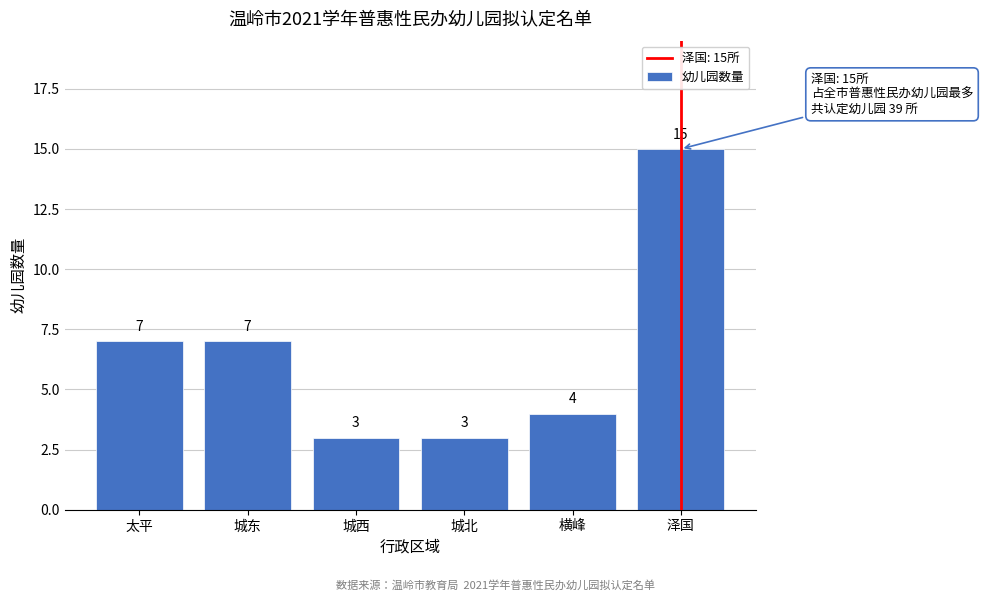

Reading left to right, list all the values displayed in this chart.

太平=7	城东=7	城西=3	城北=3	横峰=4	泽国=15